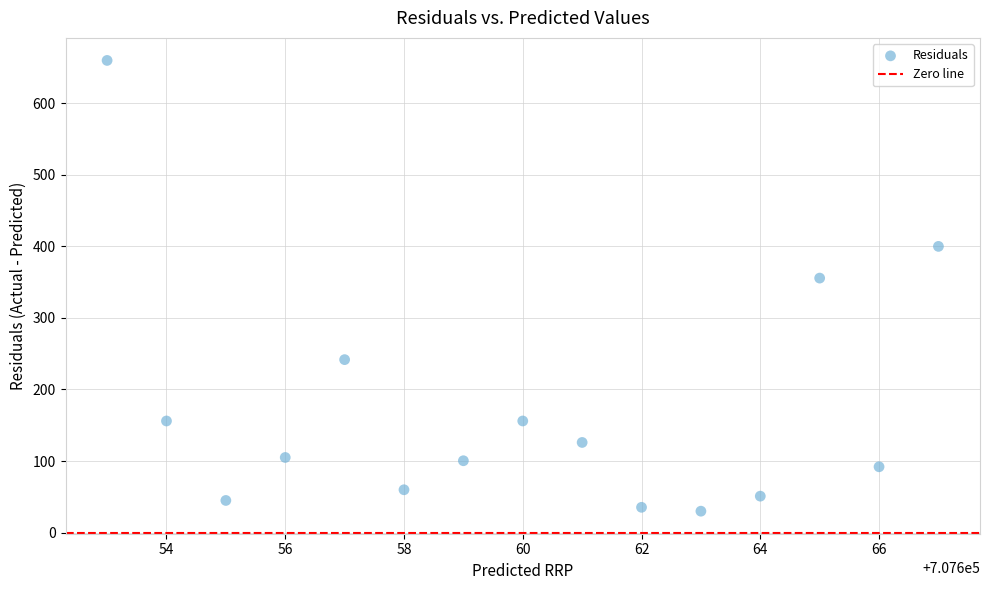

What is the range of X values (max minus min)?

14.0